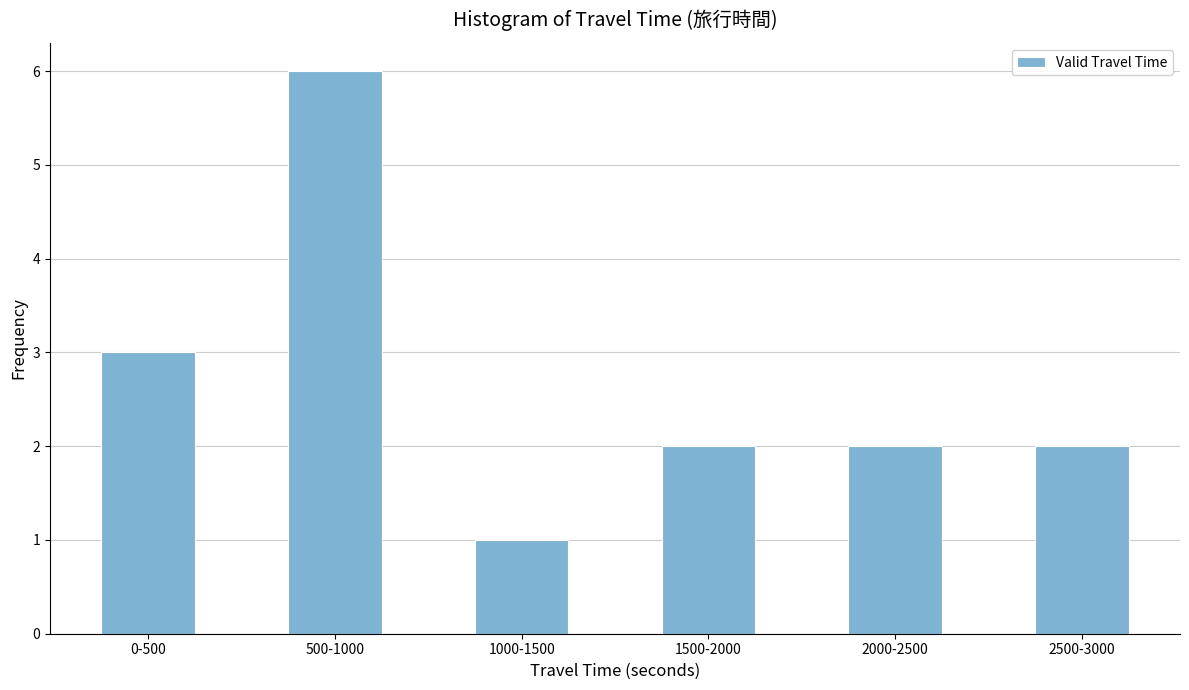

Reading left to right, list all the values displayed in this chart.

0-500=3	500-1000=6	1000-1500=1	1500-2000=2	2000-2500=2	2500-3000=2